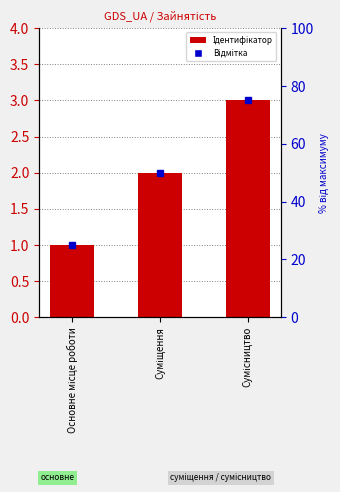

What is the change in value from Основне місце роботи to Сумісництво?

+2